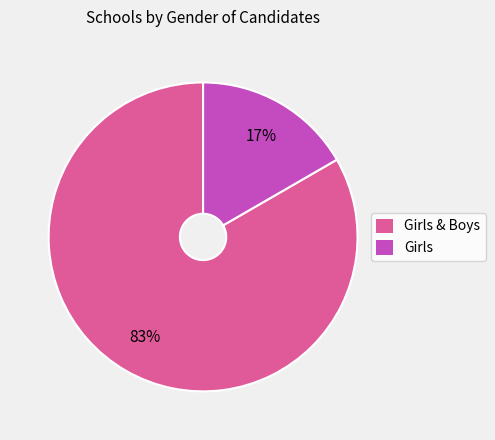

To the nearest percent, what portion does Girls & Boys represent?

83%